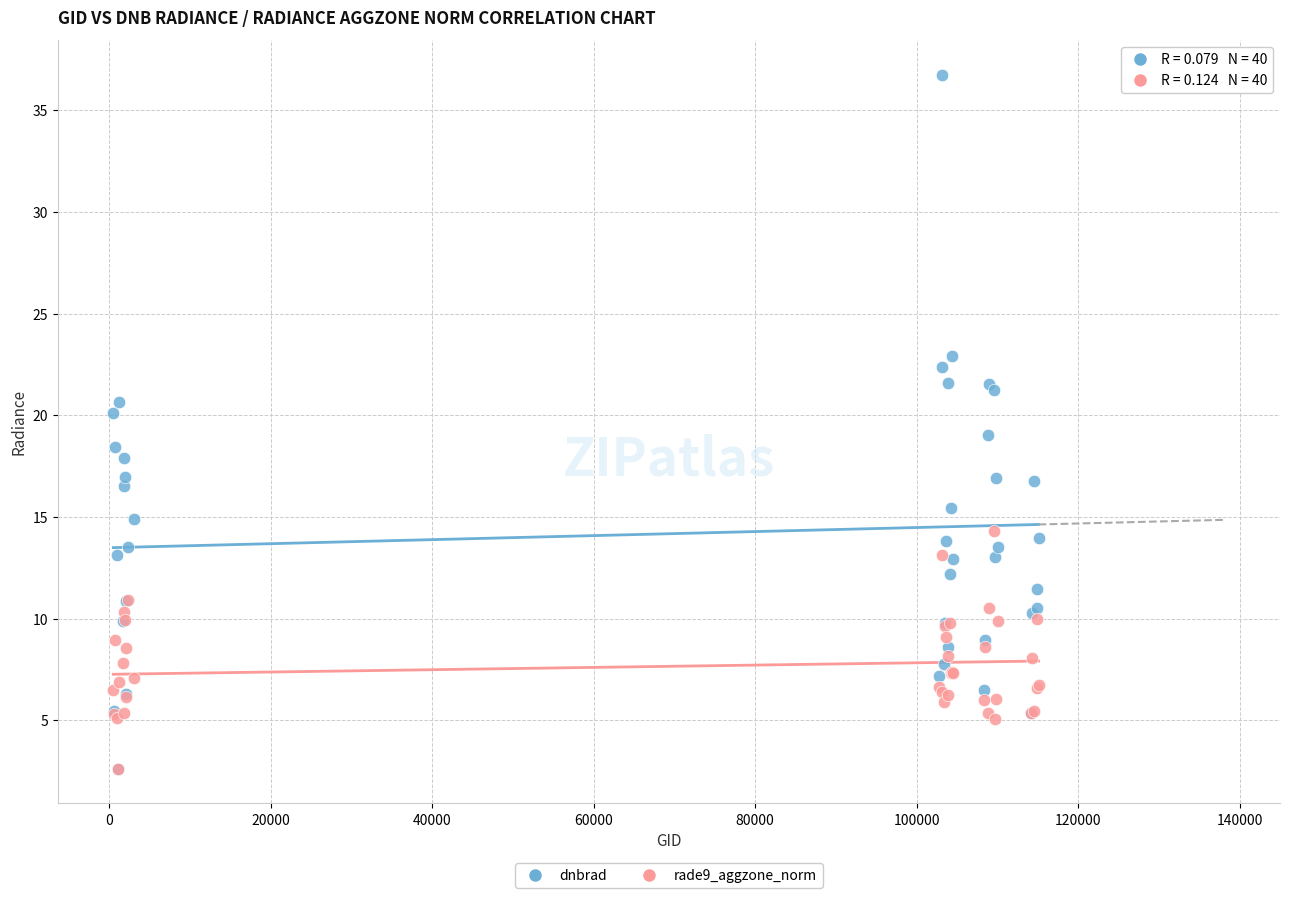

What are all the series names shown in the legend?

dnbrad, rade9_aggzone_norm